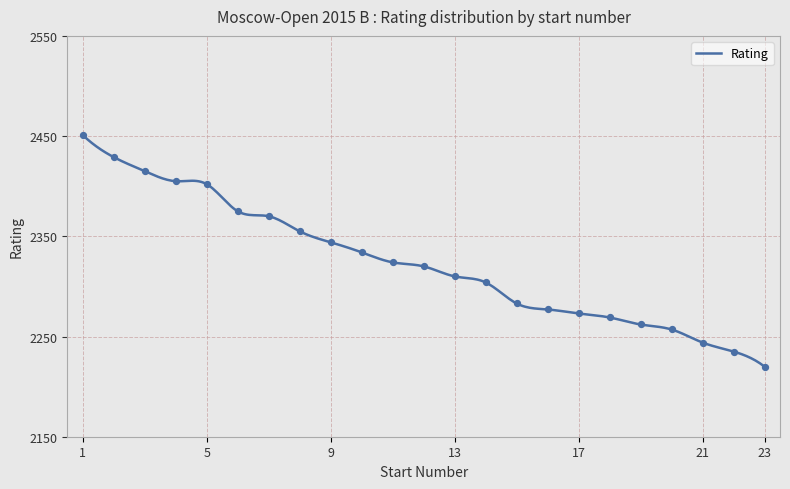

Which has a higher value, 2 or 19?

2